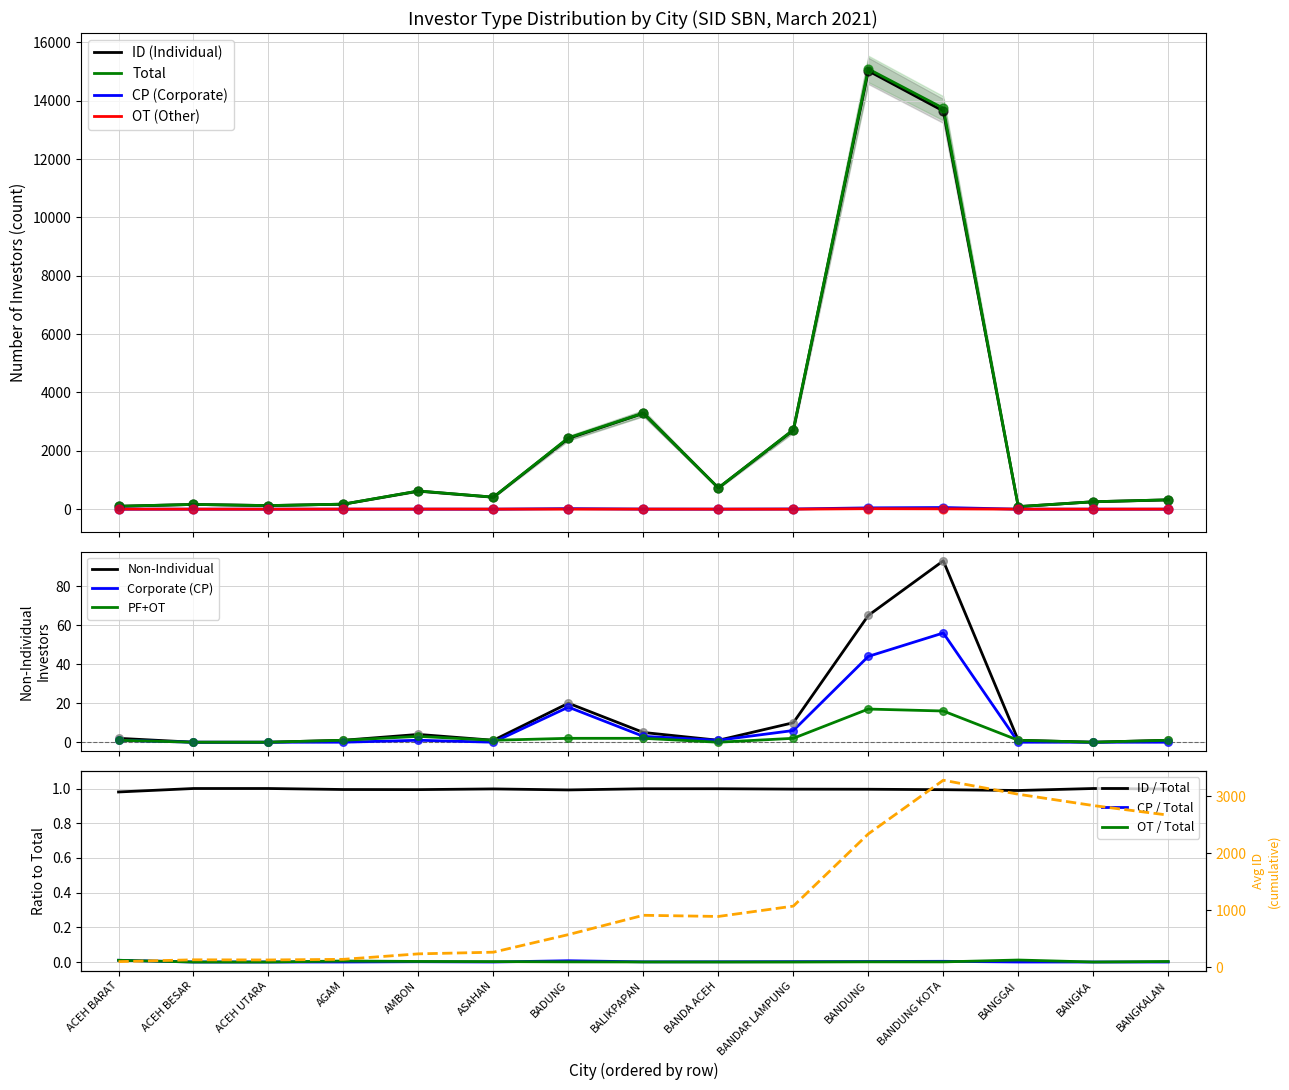

What are all the series names shown in the legend?

ID (Individual), OT (Other), Total, CP (Corporate)